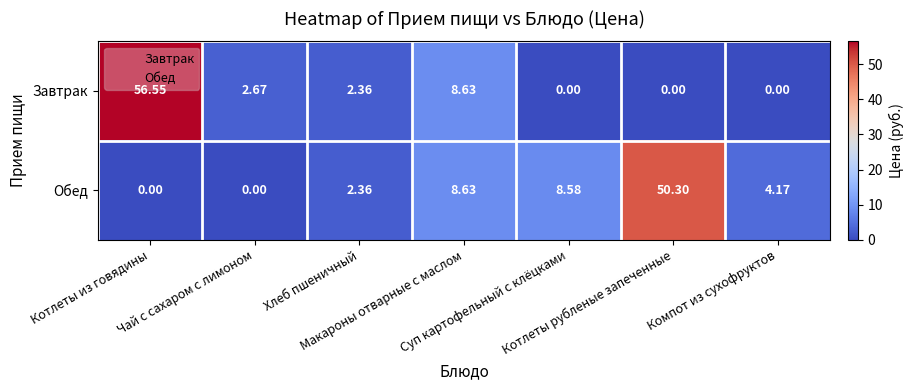

Which series has the largest total across all categories?

Обед